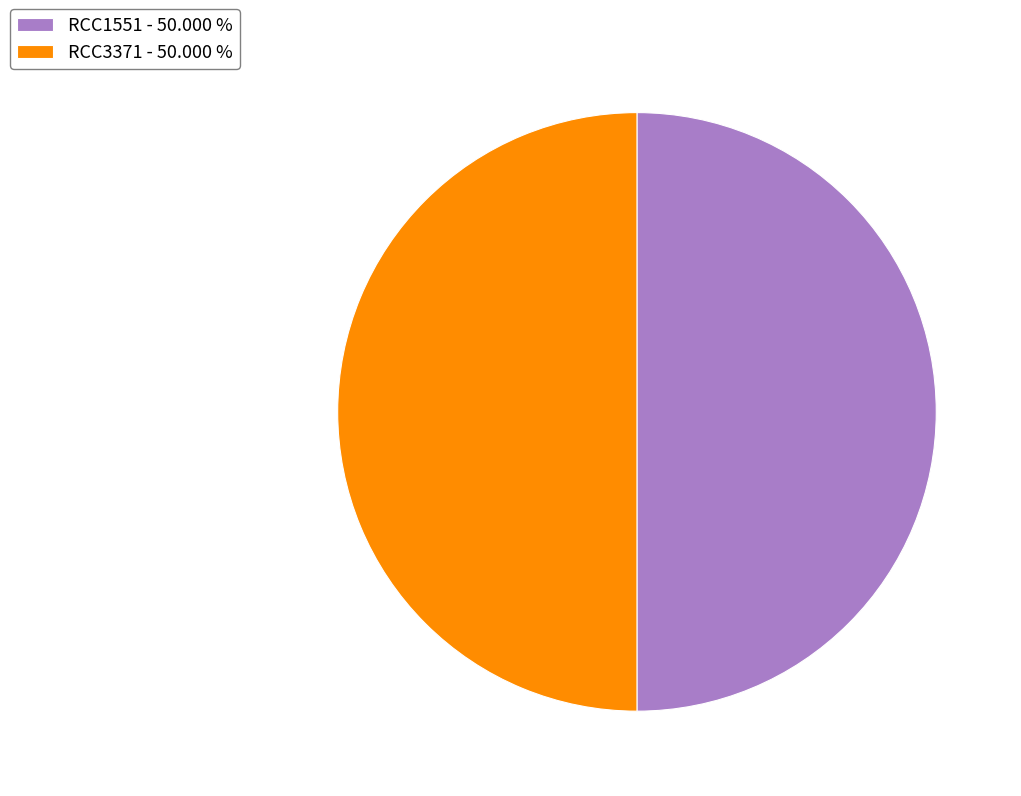

Is it true that RCC3371 is 65% of the pie?

False